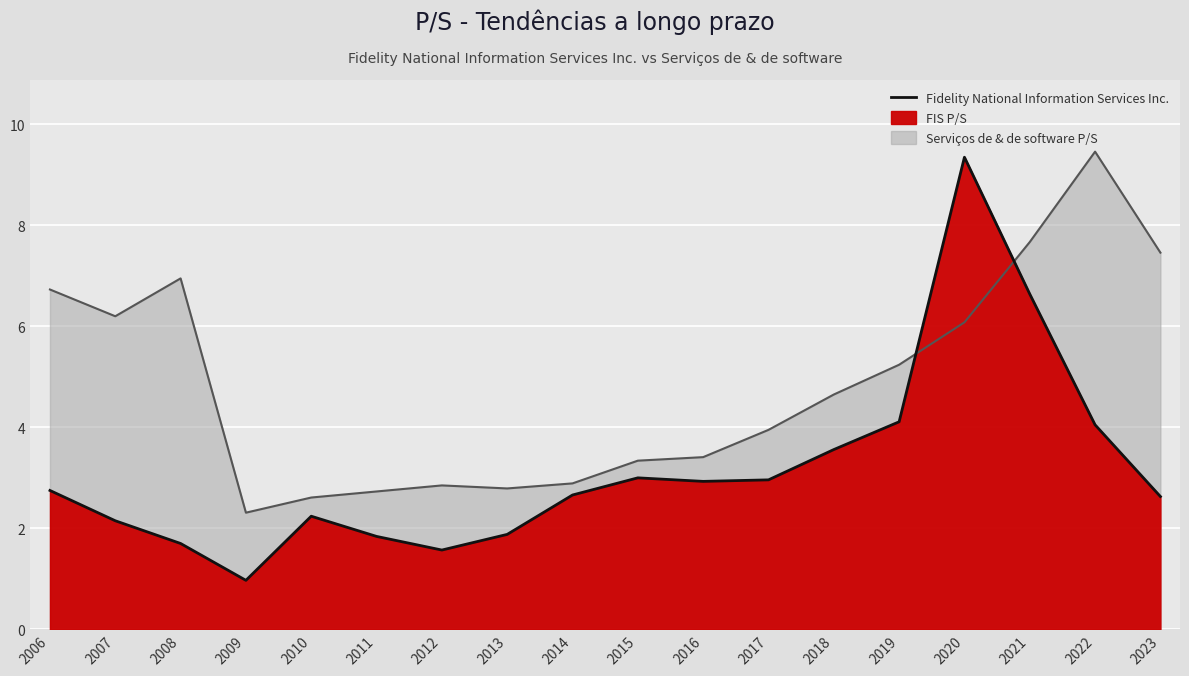

List the series in order of their overall mean, lowest first.

Fidelity National Information Services Inc., Serviços de & de software